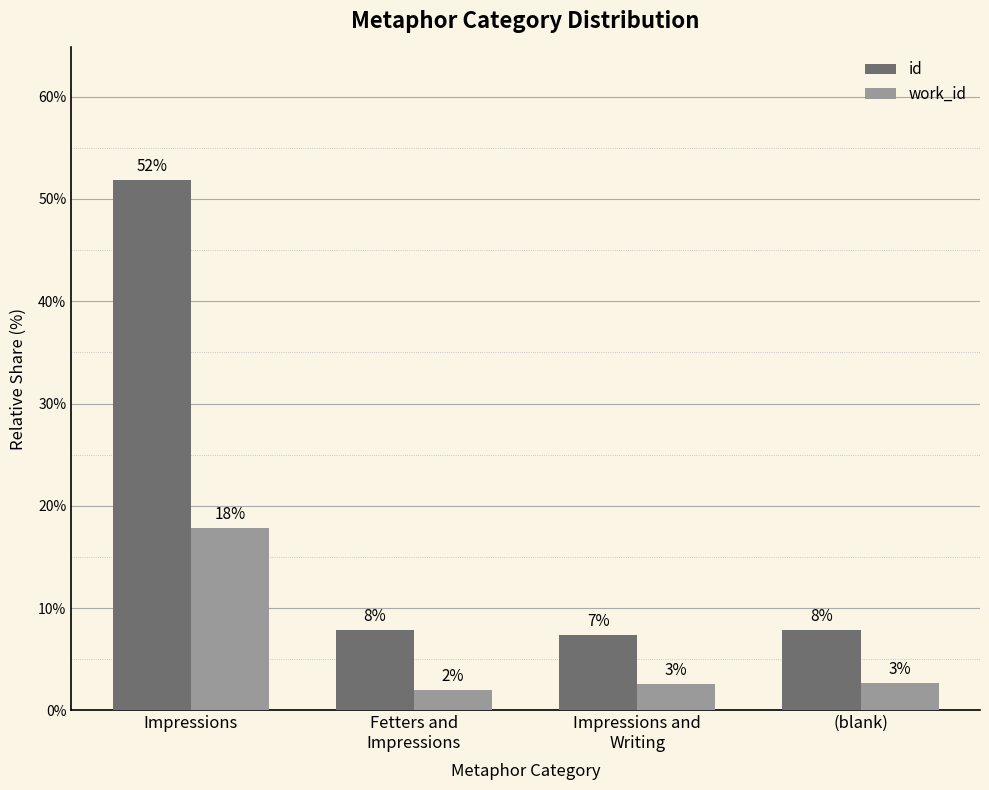

Where does the work_id series first go above 2?

Impressions